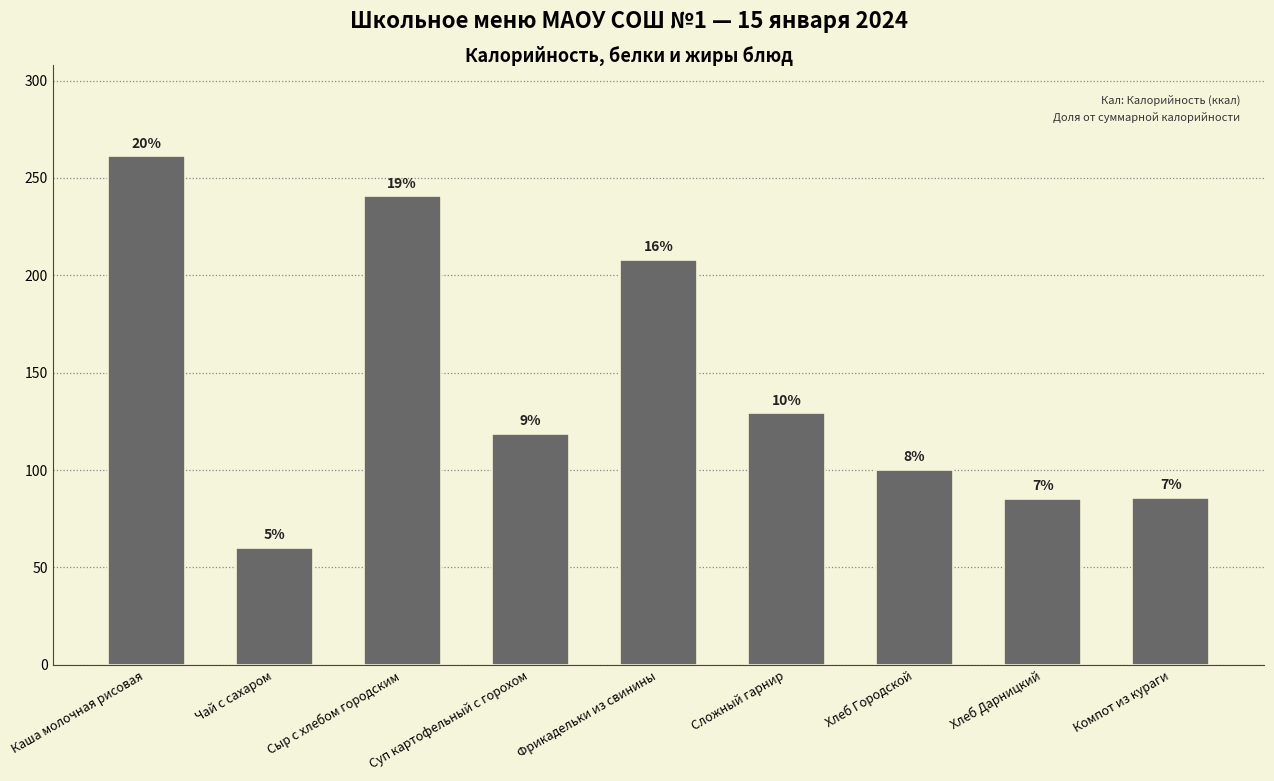

What is the average value?

143.1